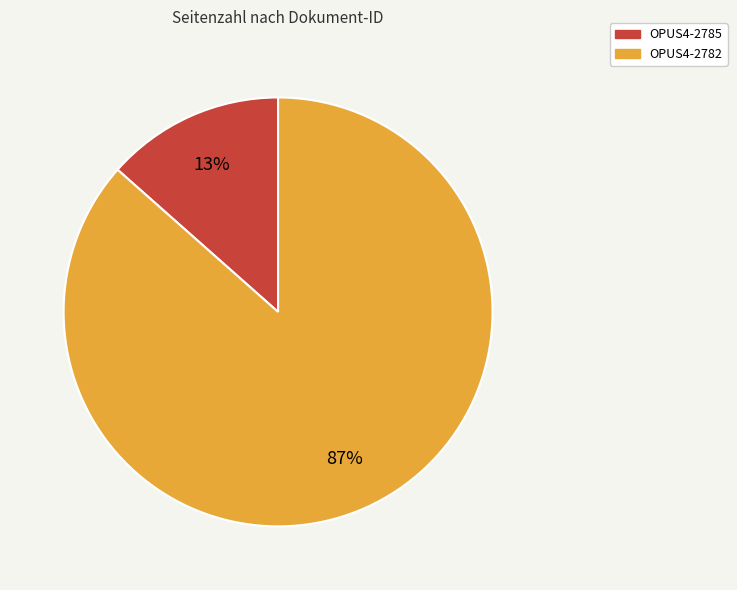

To the nearest percent, what is the average slice percentage?

50%